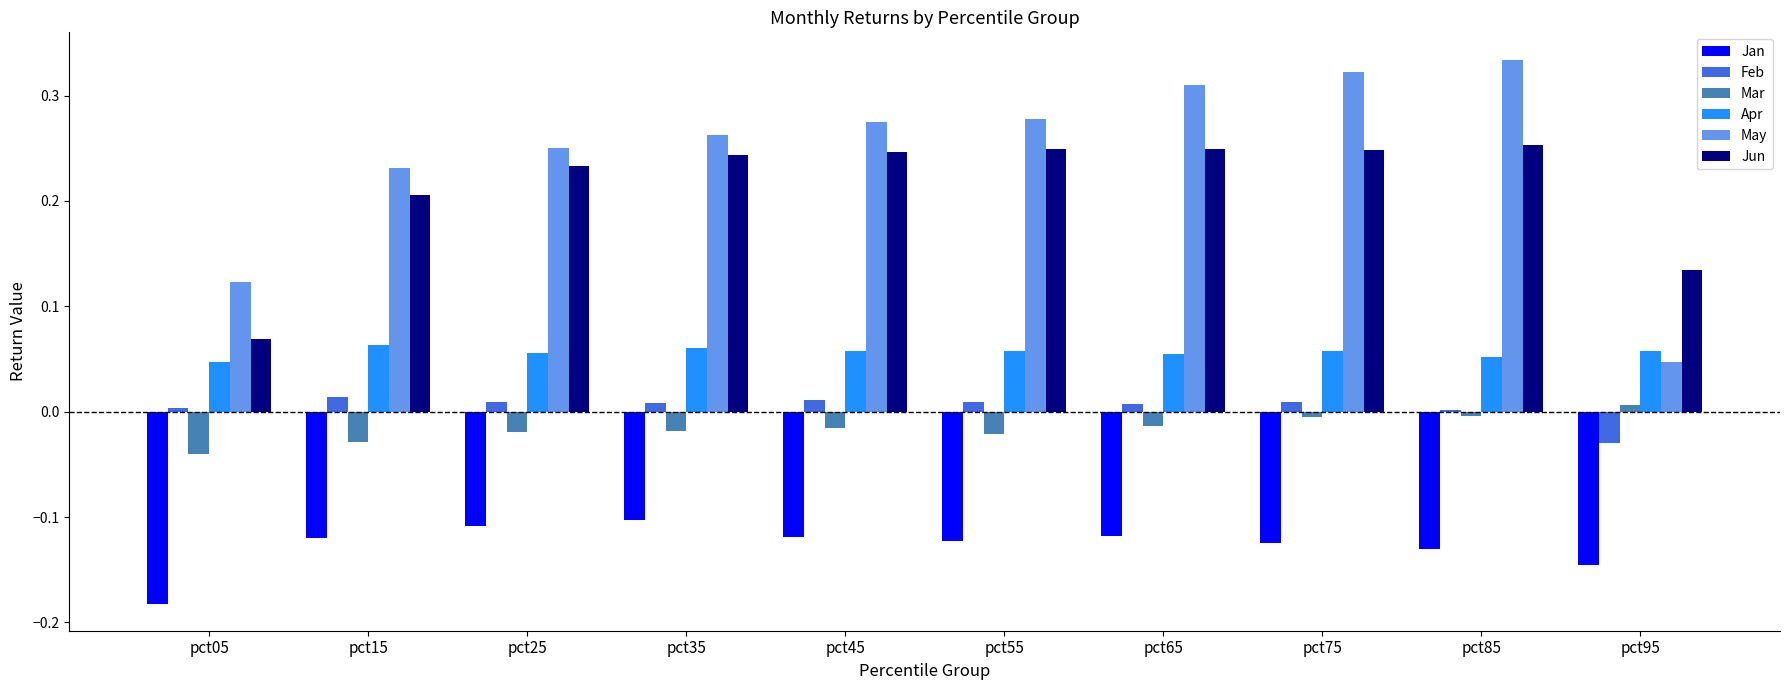

Which series has the largest range (max minus min)?

May